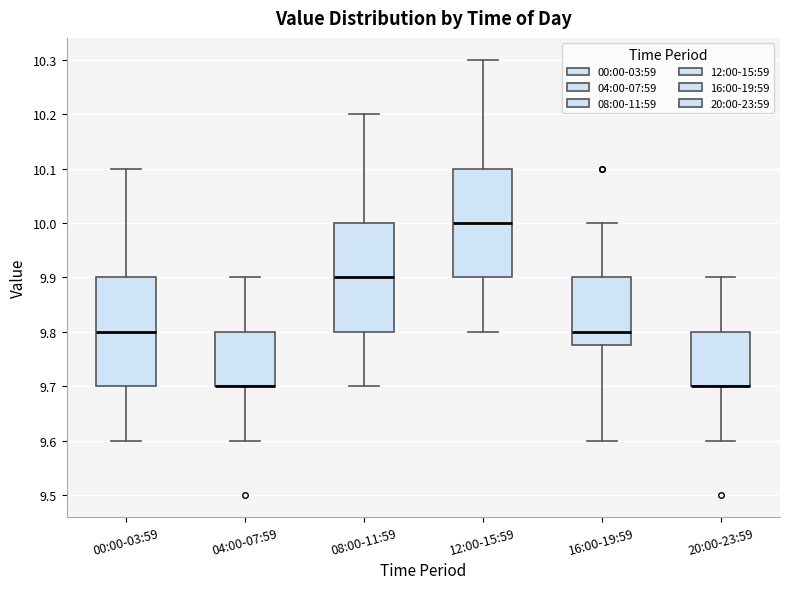

Reading left to right, read every box against the y-axis: the position of its median line, the range the box covers, and the ends of its whiskers. The values are not printed on the chart, so give them approximately, as read against the axis.

00:00-03:59: median 9.80, box 9.70 to 9.90, whiskers 9.60 to 10.10
04:00-07:59: median 9.70 (drawn on the box's lower edge), box 9.70 to 9.80, whiskers 9.60 to 9.90
08:00-11:59: median 9.90, box 9.80 to 10.00, whiskers 9.70 to 10.20
12:00-15:59: median 10.00, box 9.90 to 10.10, whiskers 9.80 to 10.30
16:00-19:59: median 9.80, box 9.78 to 9.90, whiskers 9.60 to 10.00
20:00-23:59: median 9.70 (drawn on the box's lower edge), box 9.70 to 9.80, whiskers 9.60 to 9.90